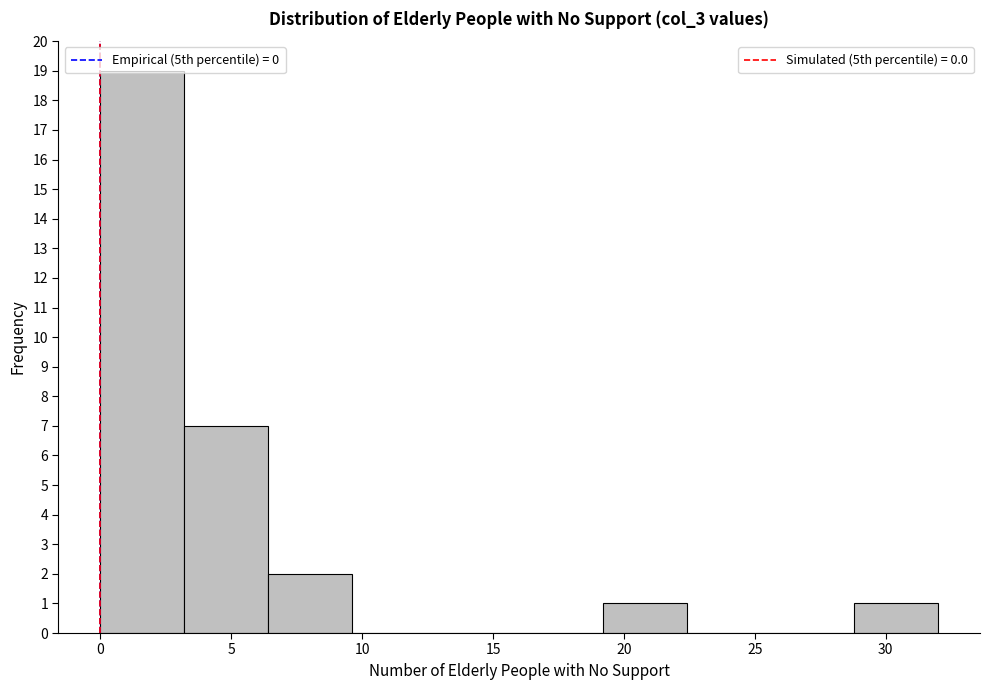

Which range on the x-axis has the tallest bar?

0.0 to 3.2